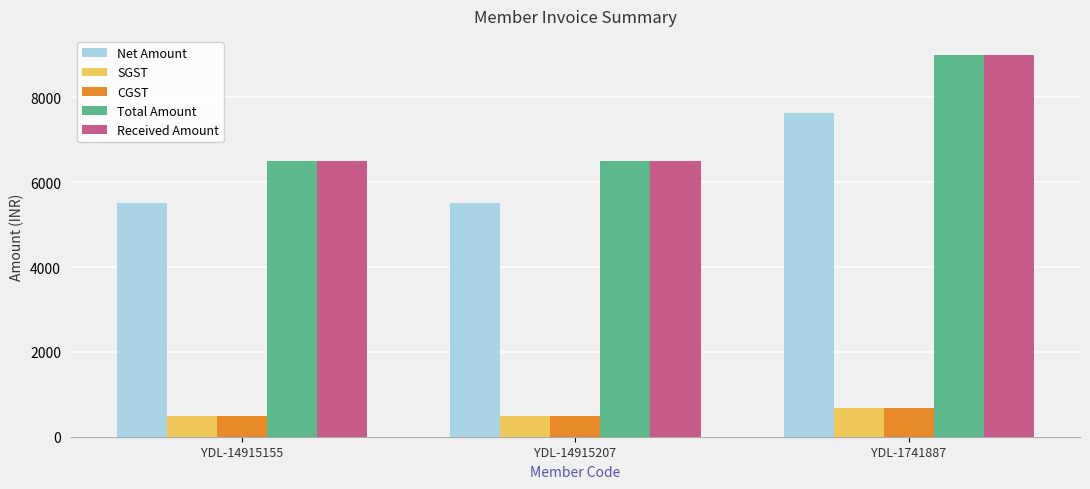

Is it true that CGST equals 495.8 at YDL-14915155?

True